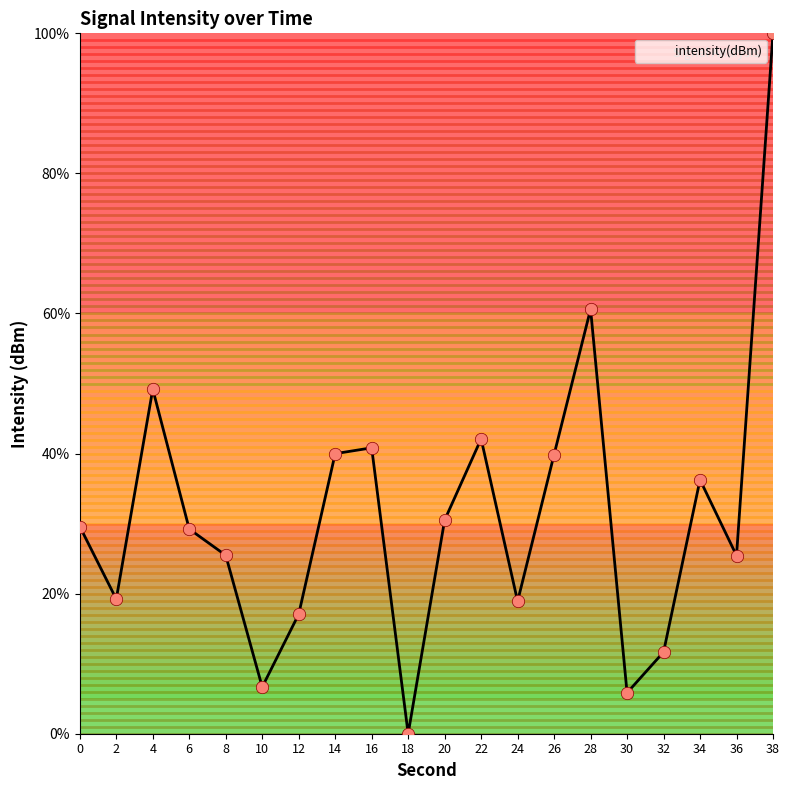

What is the change in value from 24 to 34?

+17.3